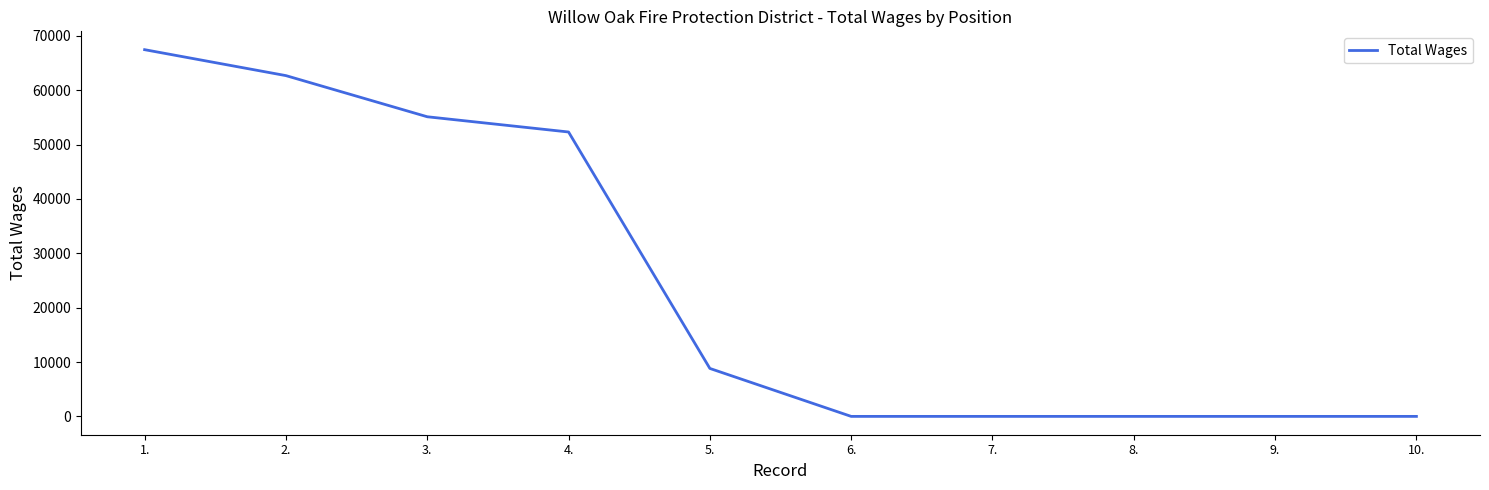

What position from the right is 6.?

5